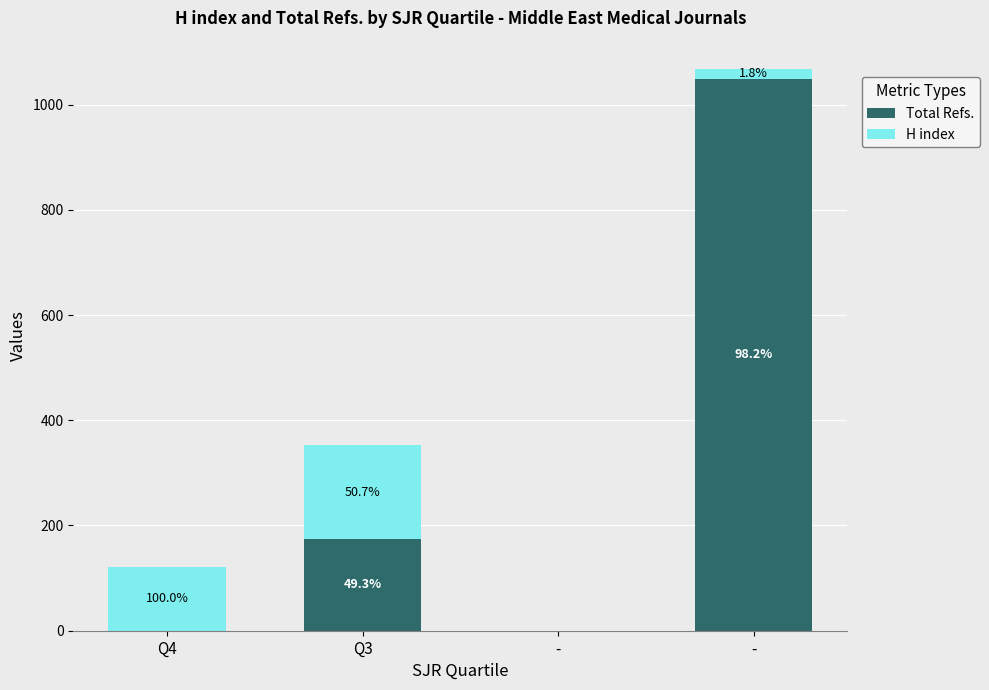

What are all the series names shown in the legend?

Total Refs., H index